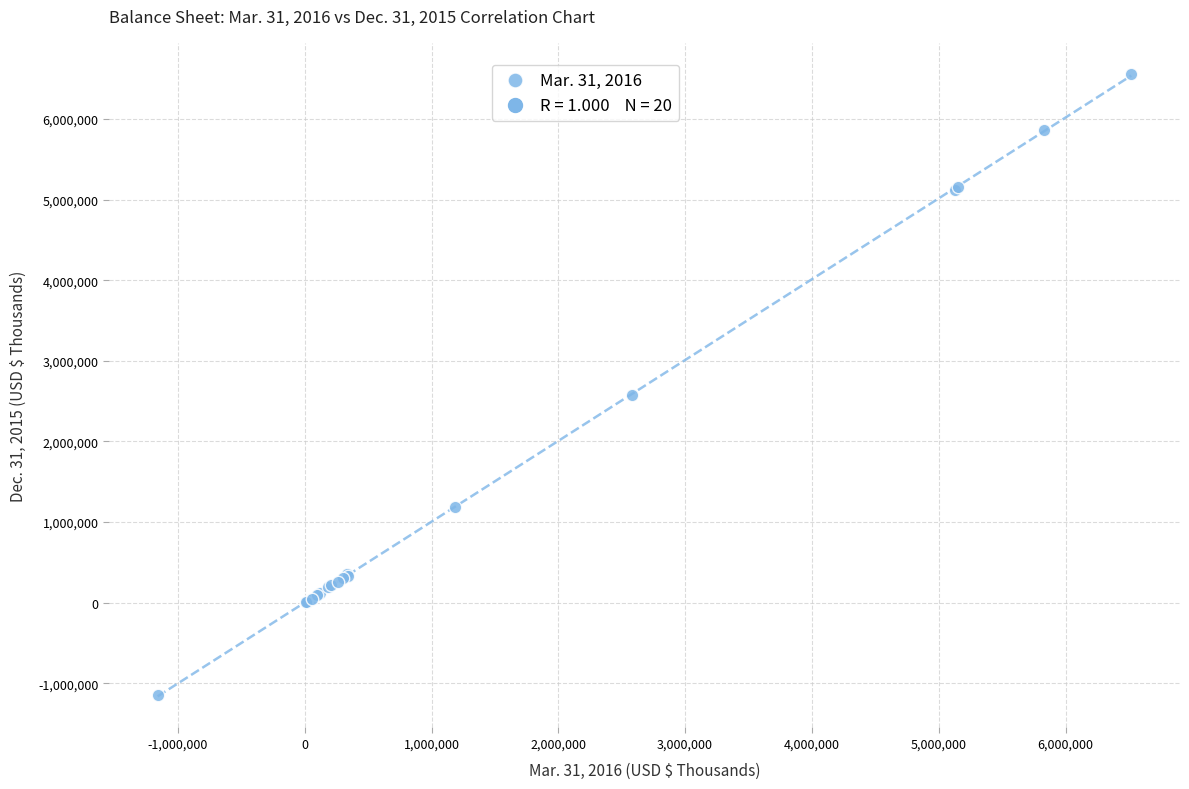

What Y value in the scatter plot is closest to 2704700?

2580108